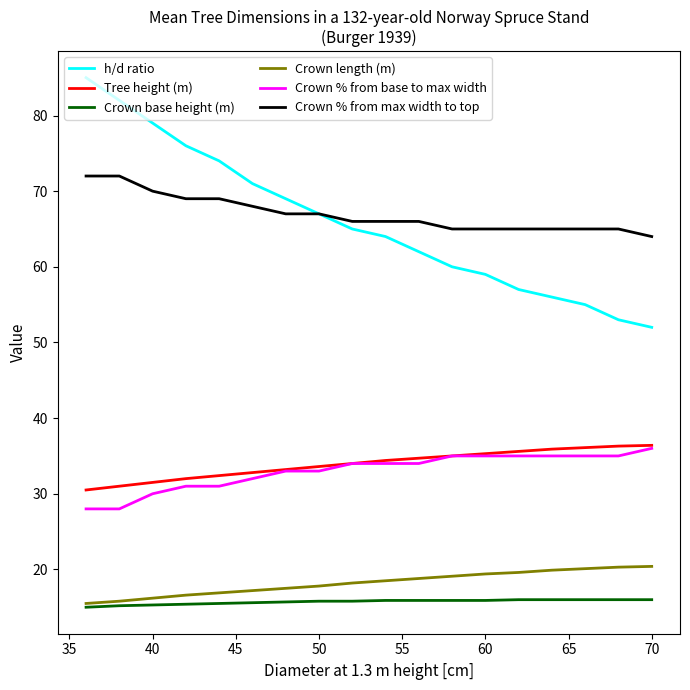

What is the minimum value shown in the chart?

15.0